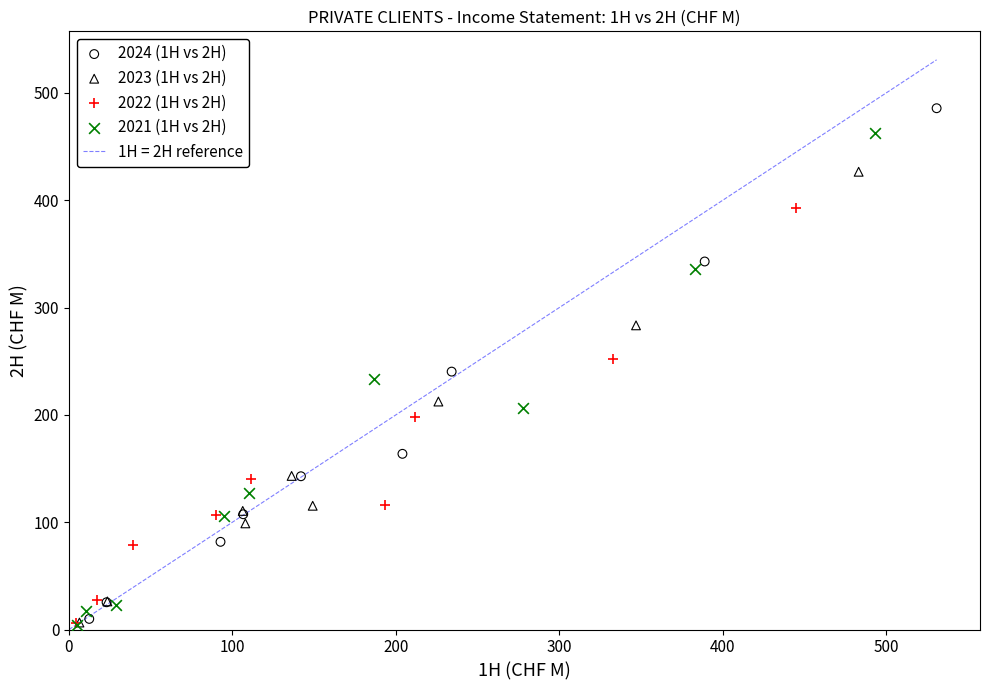

Which series has the largest Y range (max minus min)?

2024 (1H vs 2H)